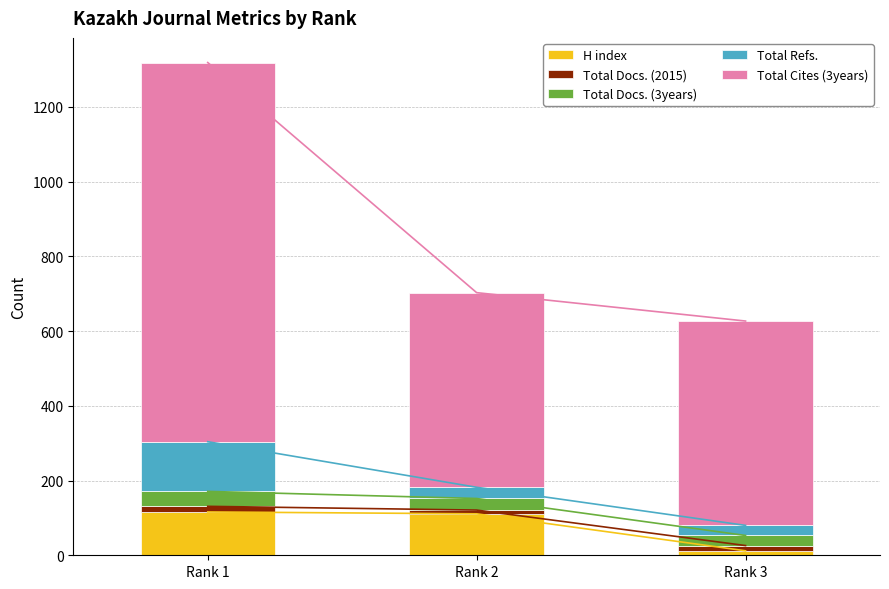

Rank the series at Rank 2 from highest to lowest value.

Total Cites (3years), H index, Total Docs. (3years), Total Refs., Total Docs. (2015)